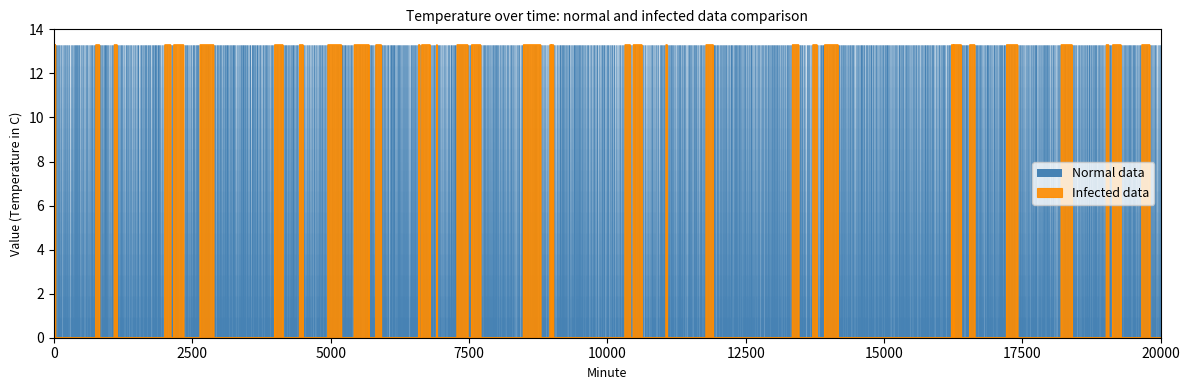

List the series in order of their peak value, highest first.

Normal data, Infected data